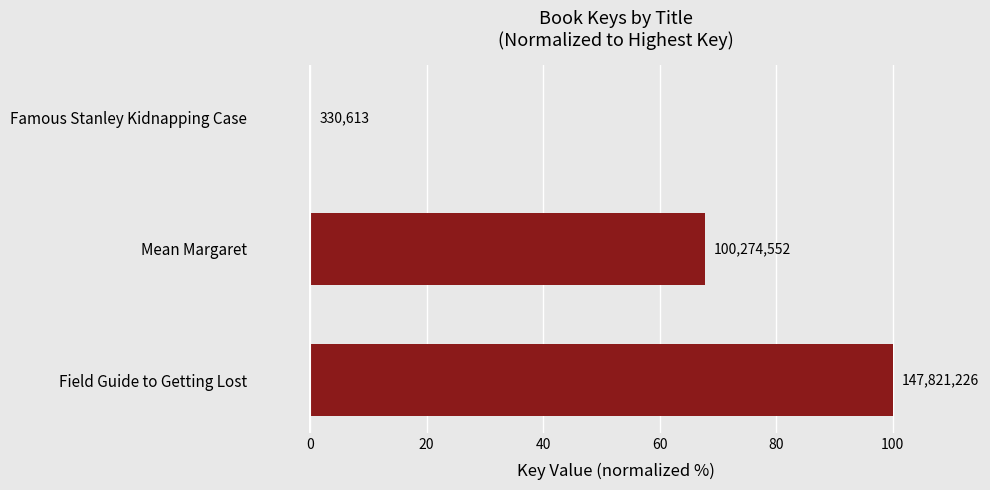

How many categories are shown in the chart?

3